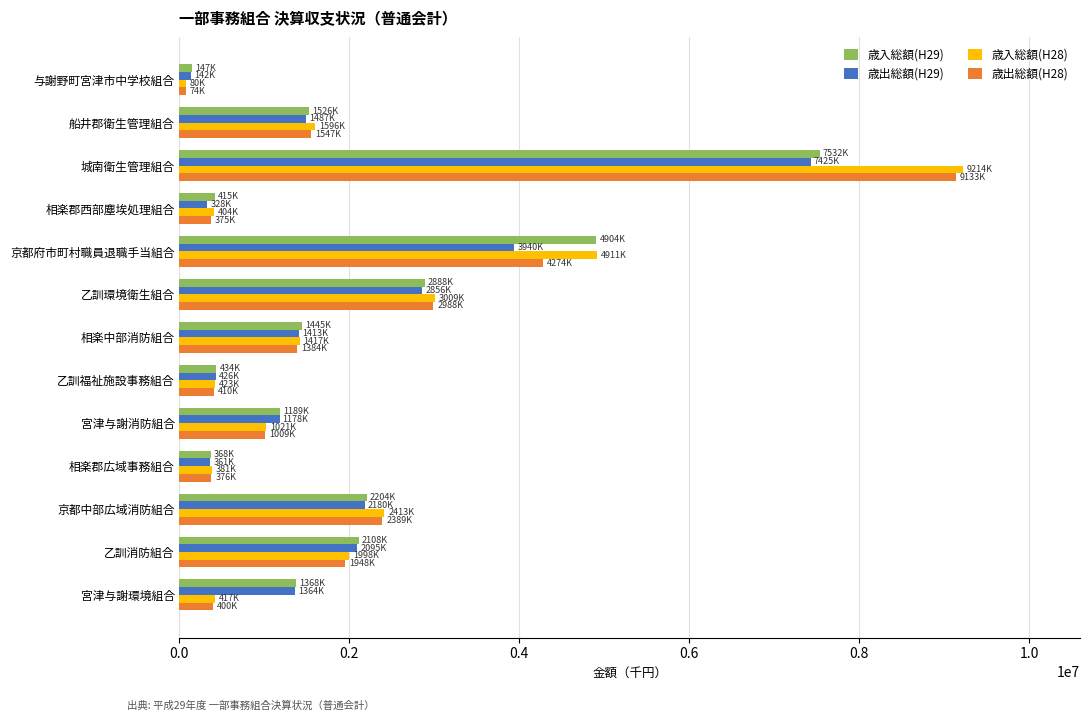

How many categories are shown in the chart?

13